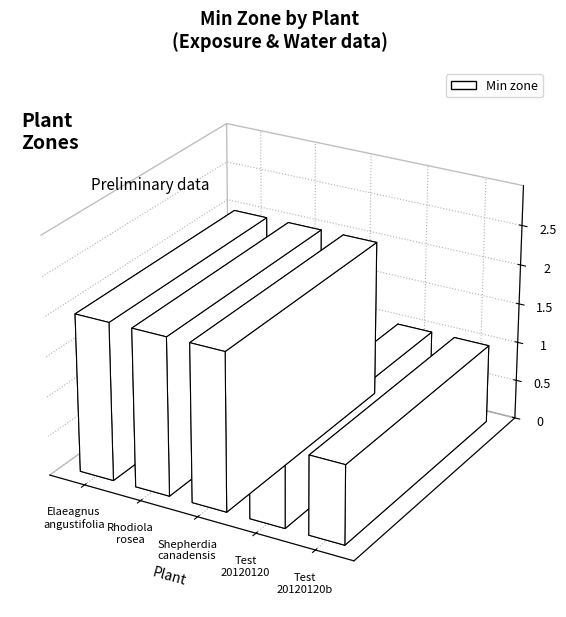

The value at Rhodiola rosea is 2. True or false?

True